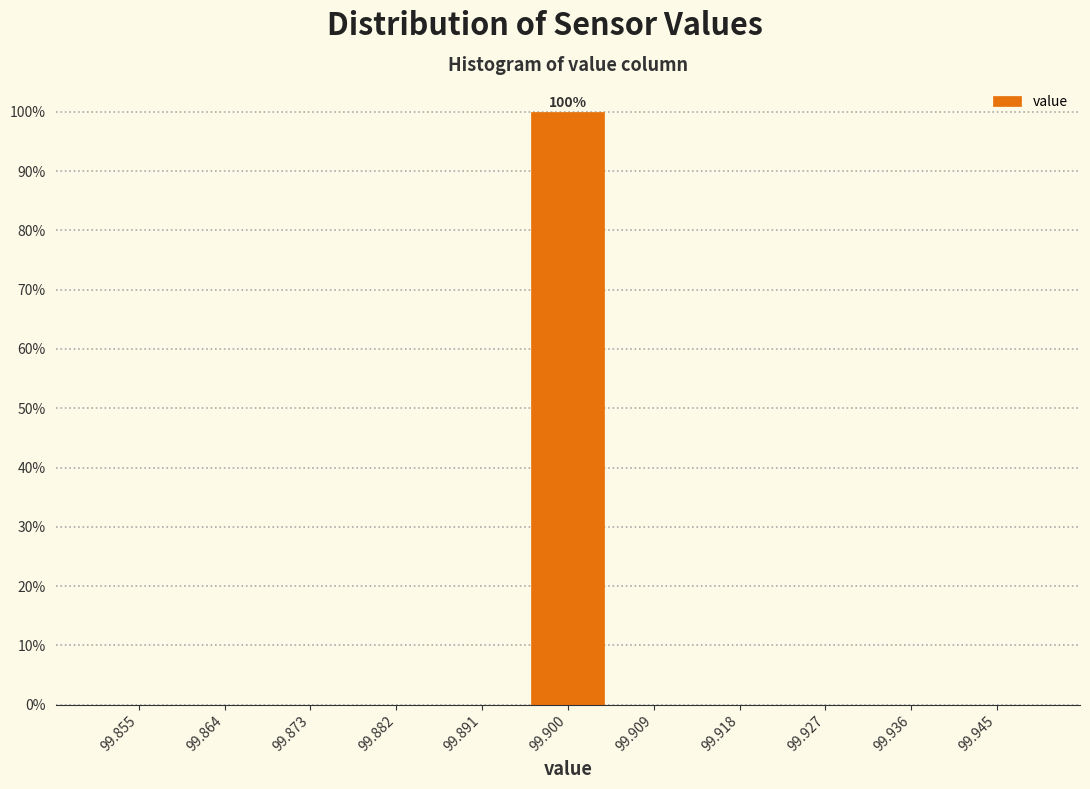

Over which range of the x-axis is the bar tallest?

99.895 to 99.905